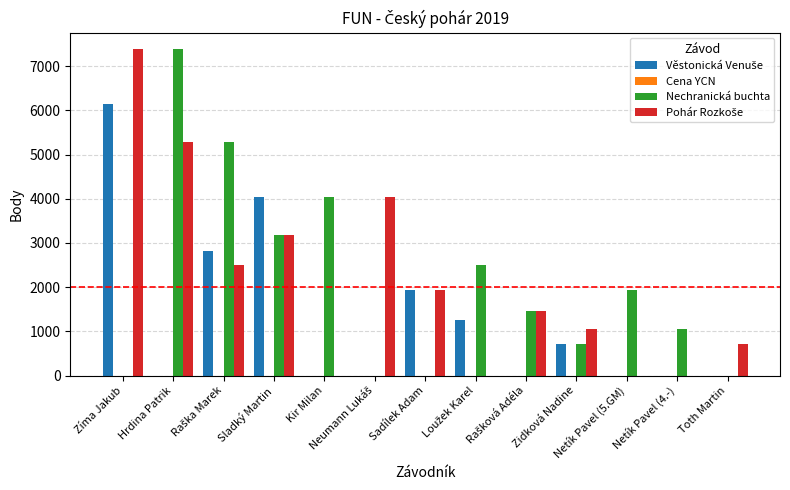

What is the sum of the Nechranická buchta values at Zíma Jakub and Sladký Martin?

3172